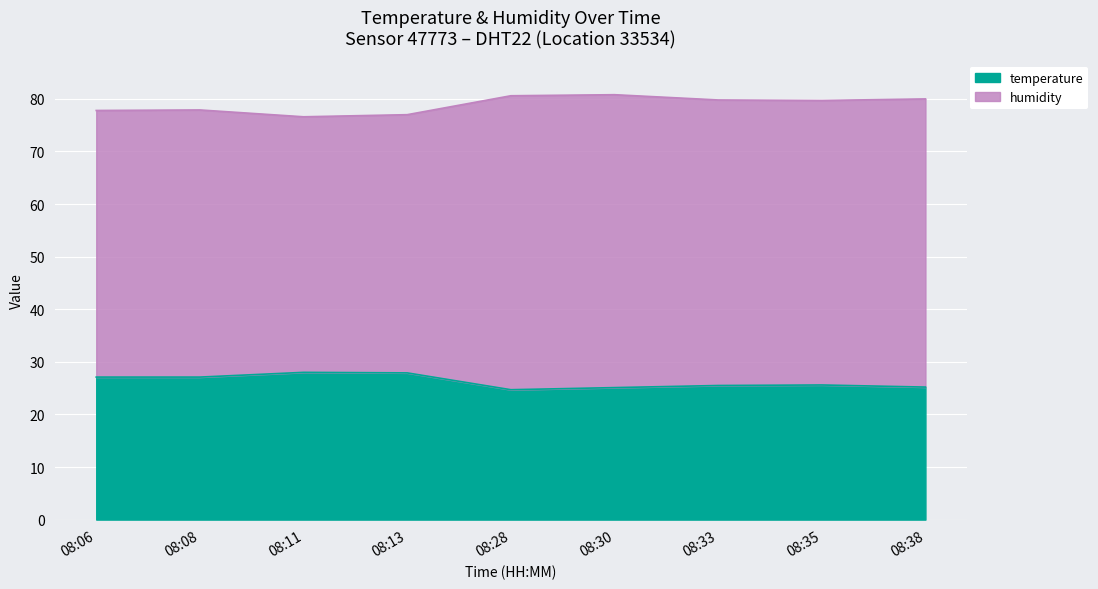

True or false: humidity and temperature cross at least once.

False